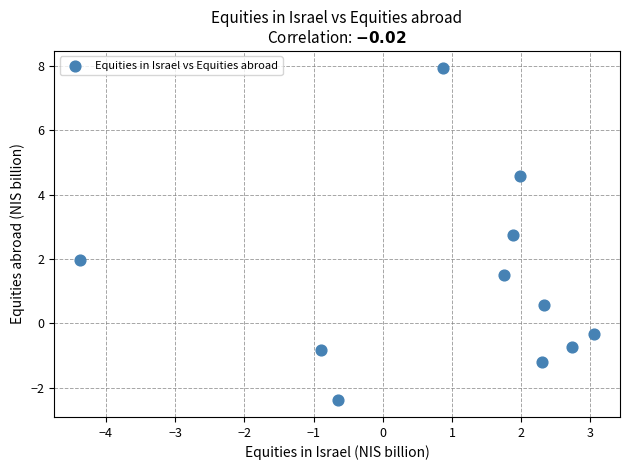

What is the range of X values (max minus min)?

7.4